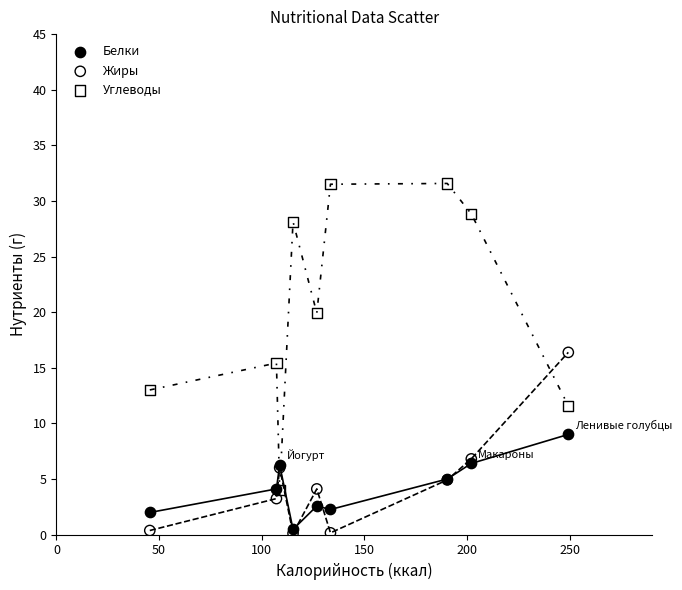

In the Углеводы series, what Y value is closest to 17?

15.4